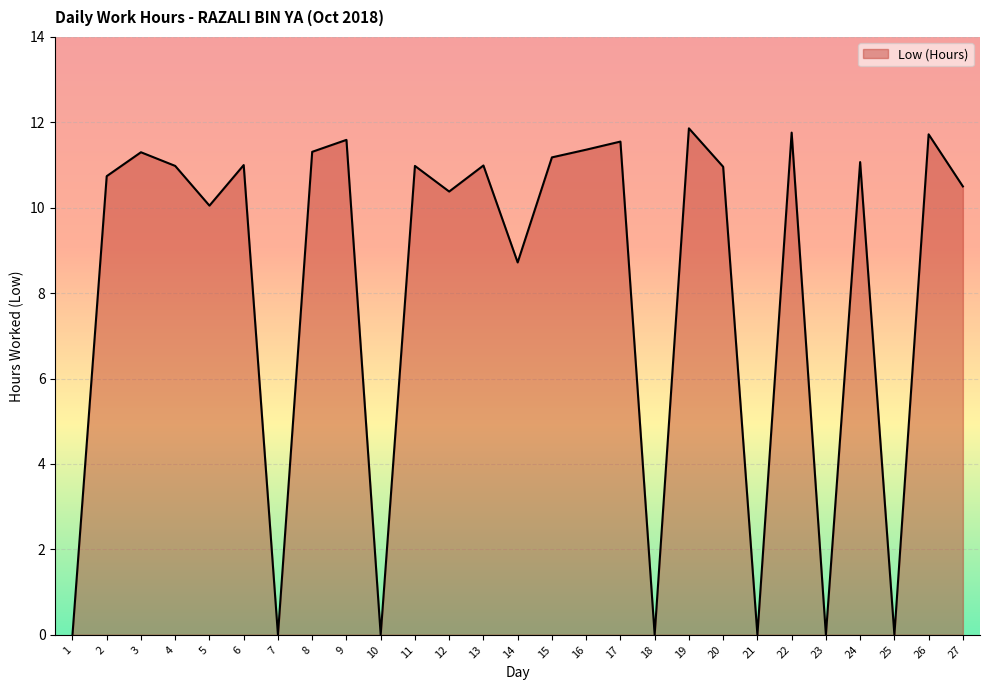

What is the difference between the values at 11 and 27?

0.5